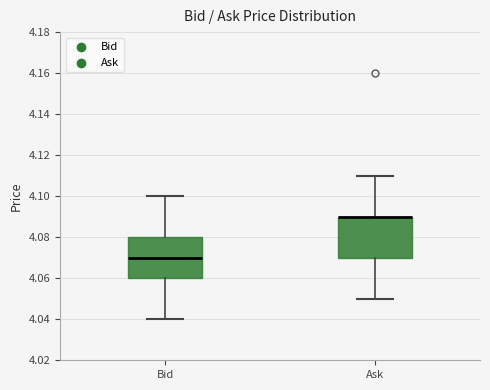

Reading left to right, read every box against the y-axis: the position of its median line, the range the box covers, and the ends of its whiskers. The values are not printed on the chart, so give them approximately, as read against the axis.

Bid: median 4.07, box 4.06 to 4.08, whiskers 4.04 to 4.10
Ask: median 4.09 (drawn on the box's upper edge), box 4.07 to 4.09, whiskers 4.05 to 4.11